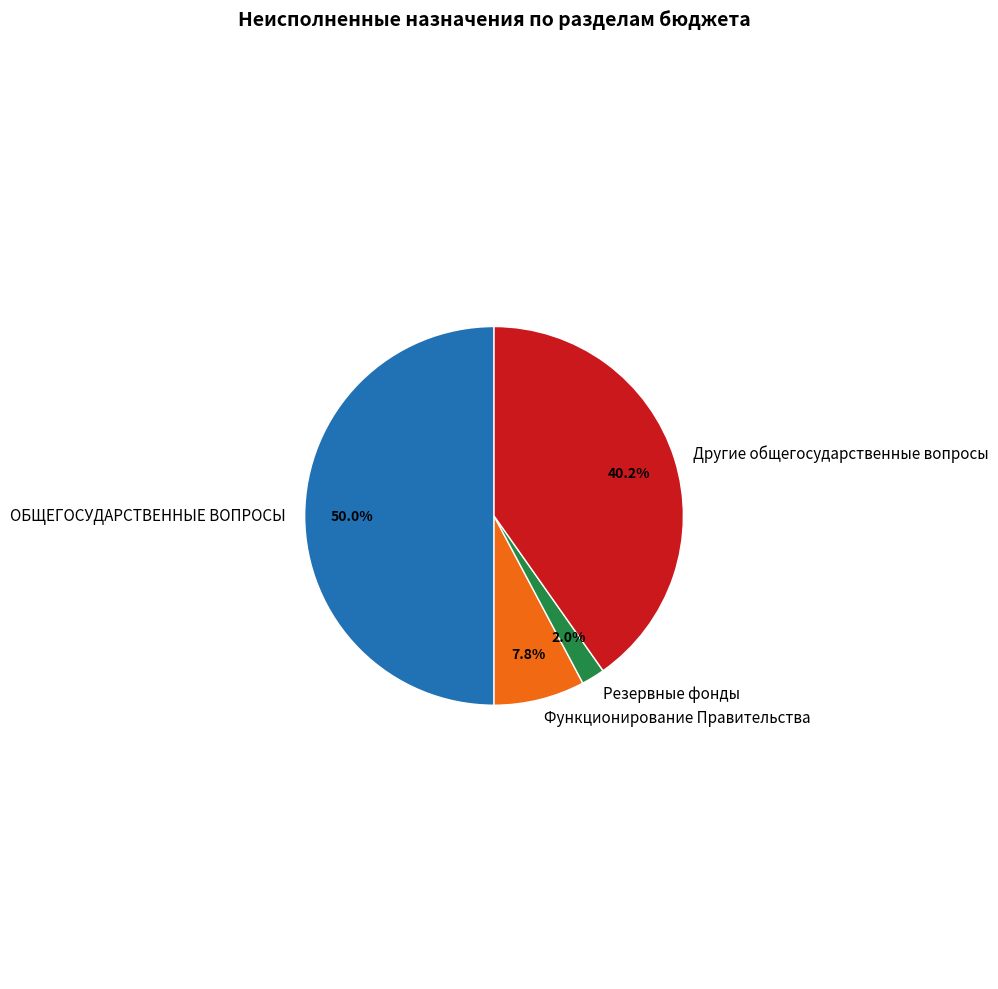

Which category has the biggest portion of the pie?

ОБЩЕГОСУДАРСТВЕННЫЕ ВОПРОСЫ